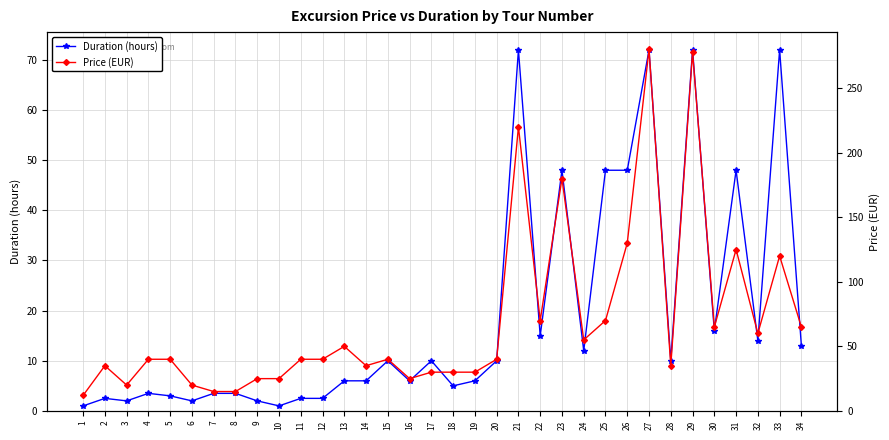

At which category does the chart reach its minimum across all series?

1